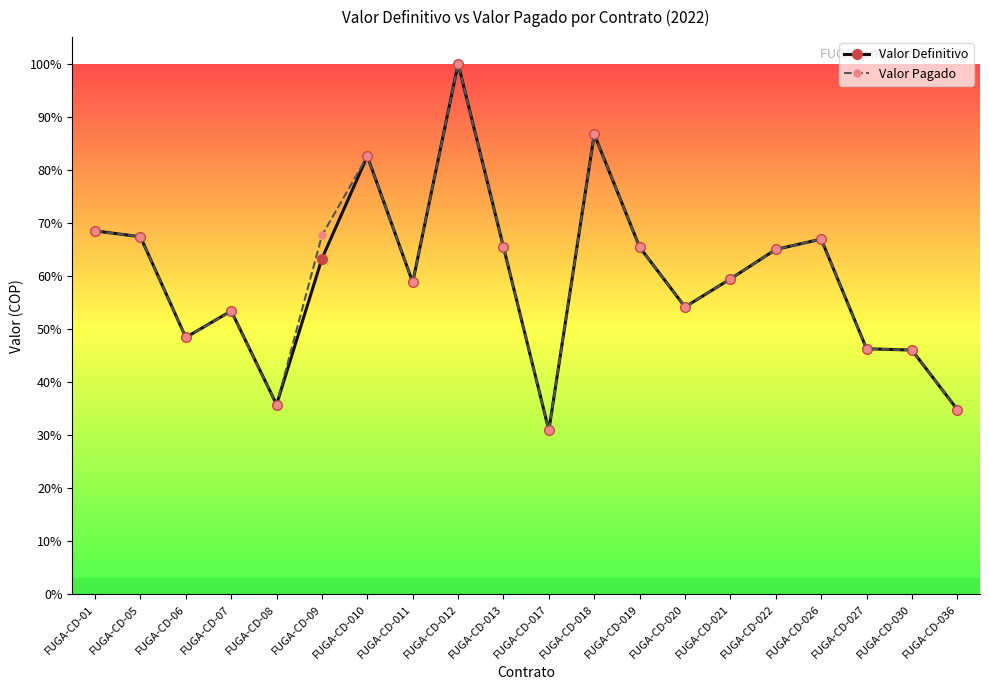

At which category is the sum across all series the highest?

FUGA-CD-012